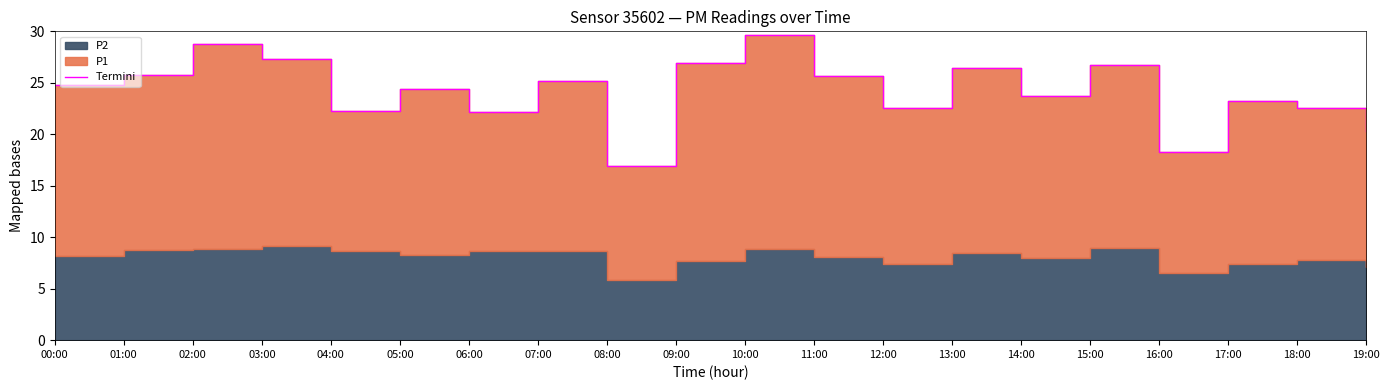

How many points are higher than both their immediate neighbors (excluding endpoints)?

7